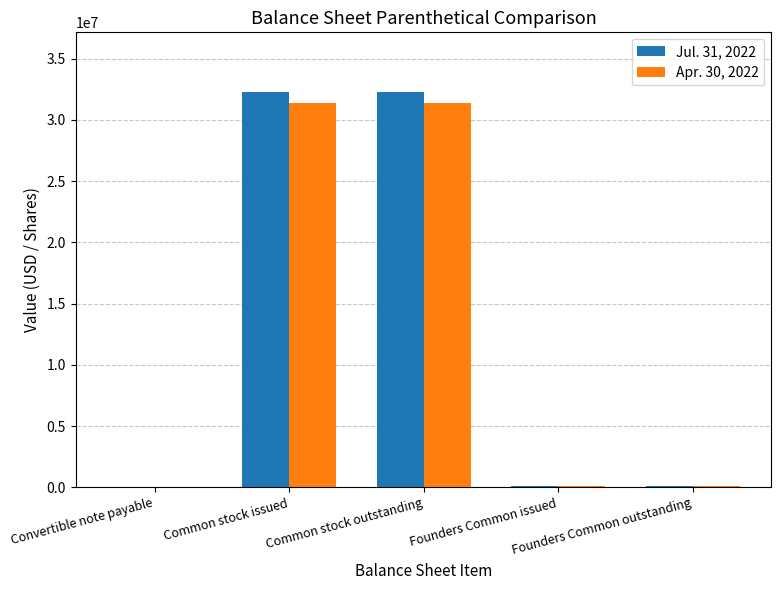

What is the maximum value shown in the chart?

32305382